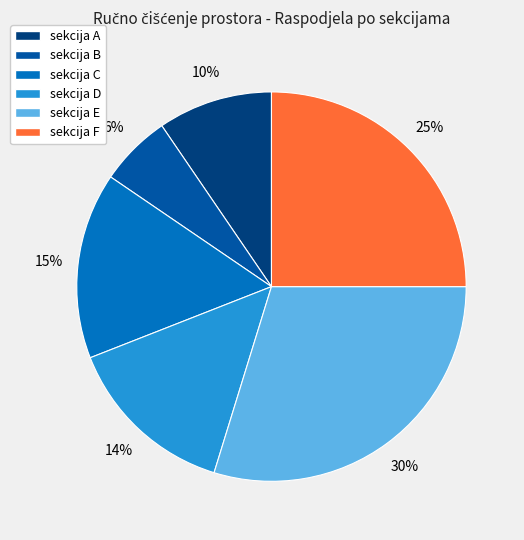

Is the sum of sekcija F and sekcija A greater than half?

No